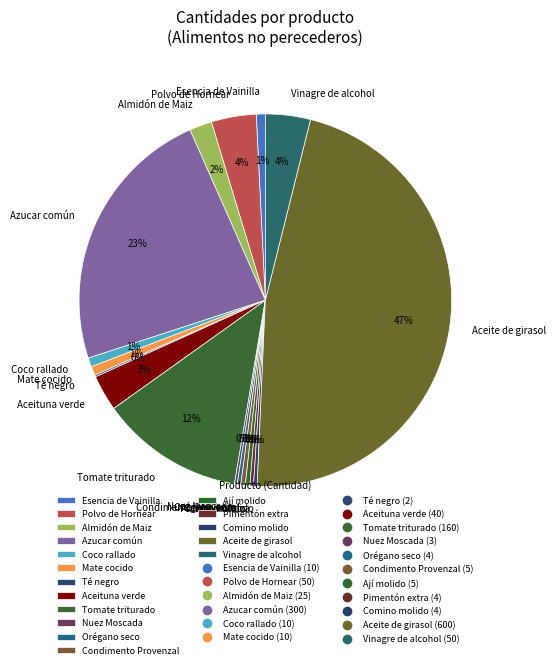

To the nearest percent, what percentage of the pie is Mate cocido?

1%